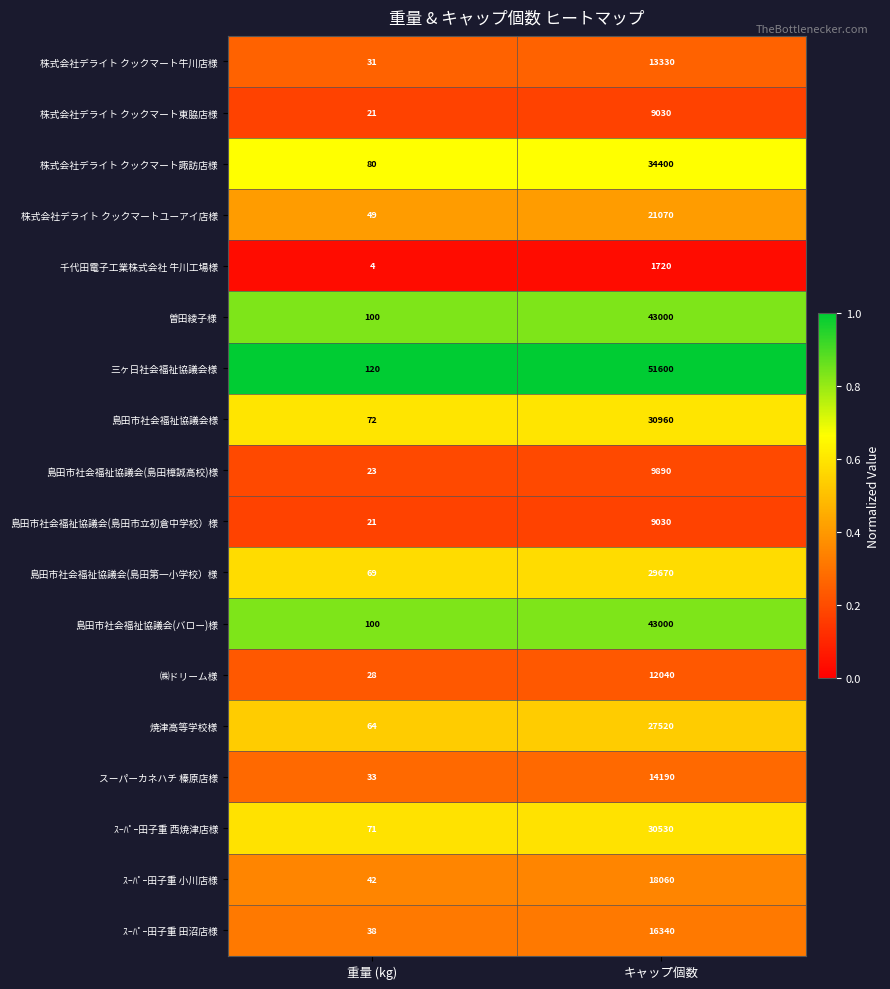

What is the total value across all series at 重量 (kg)?

966